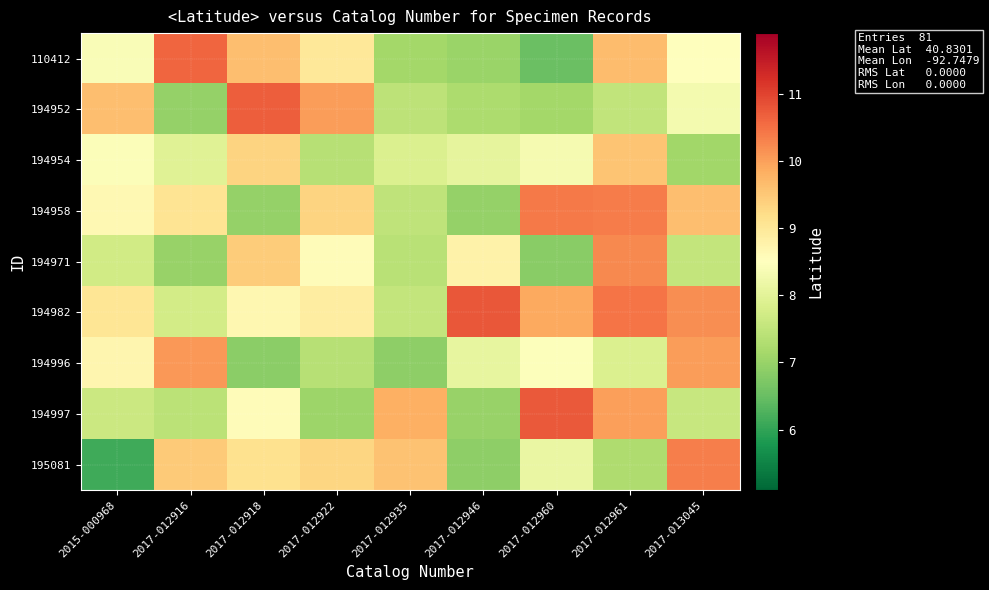

Between 2015-000968 and 2017-012946, which series saw the biggest shift?

194952